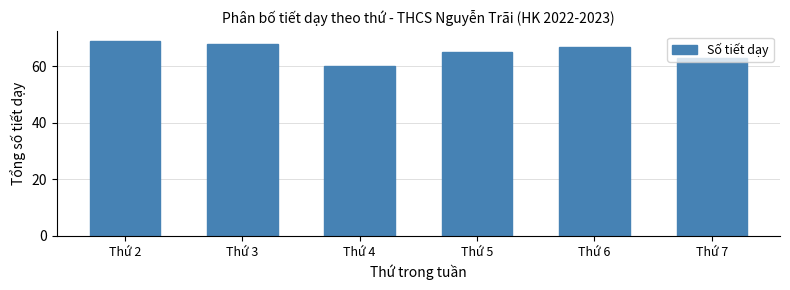

What is the minimum value shown in the chart?

60